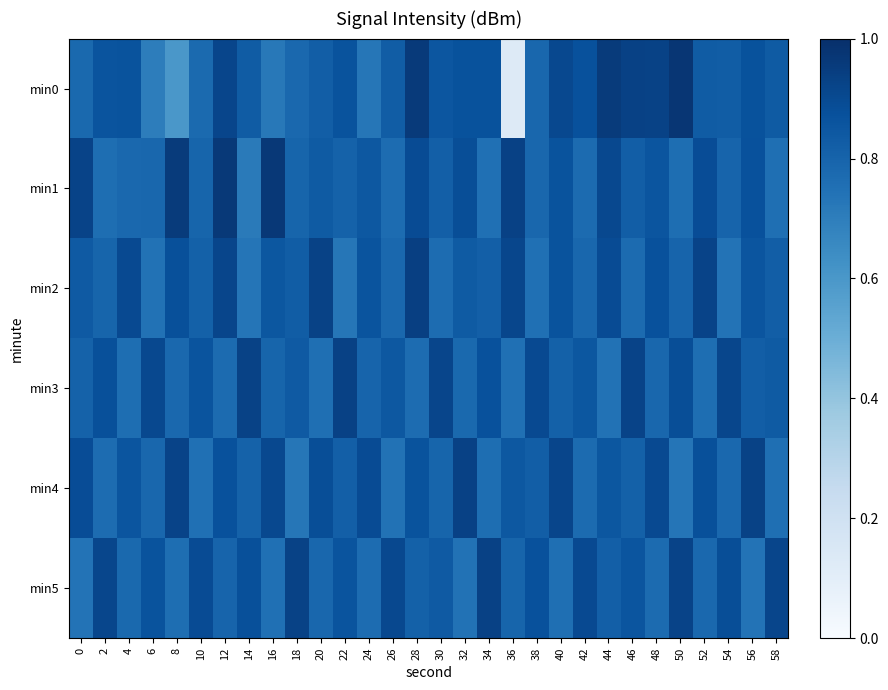

Which category has the lowest value across all series?

36